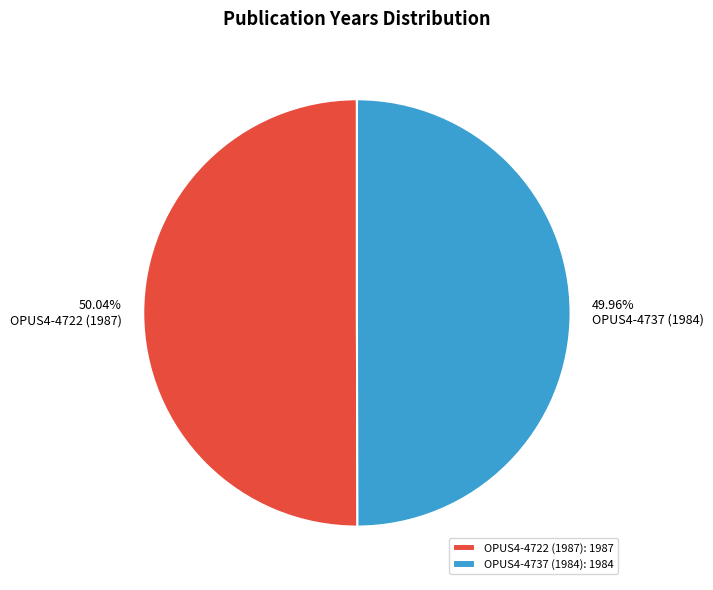

What is the ratio of the value at OPUS4-4722 (1987) to the value at OPUS4-4737 (1984)?

1.0